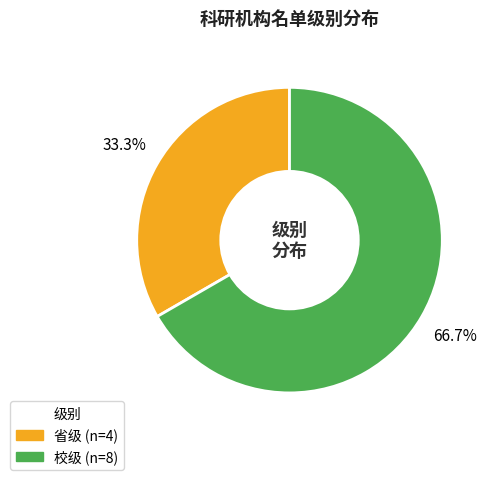

The 省级 slice represents 33% of the pie. True or false?

True